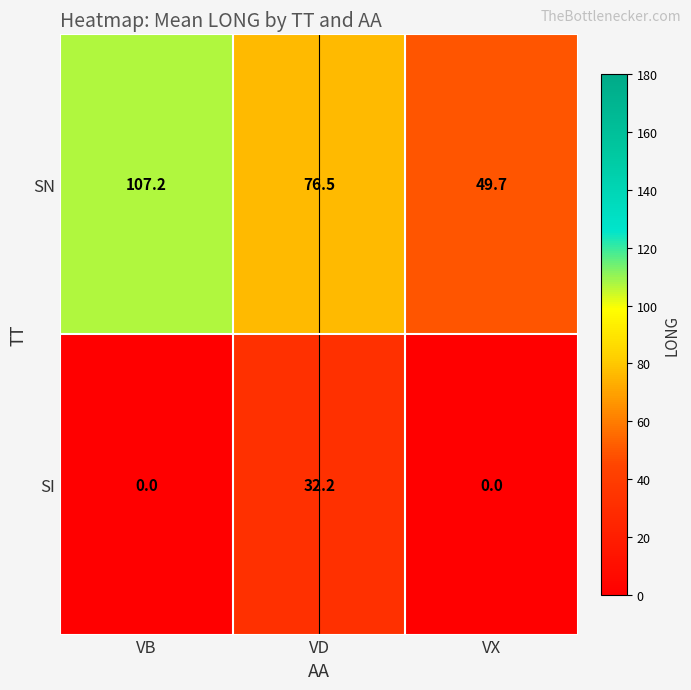

What value does the SN series have at VX?

49.7